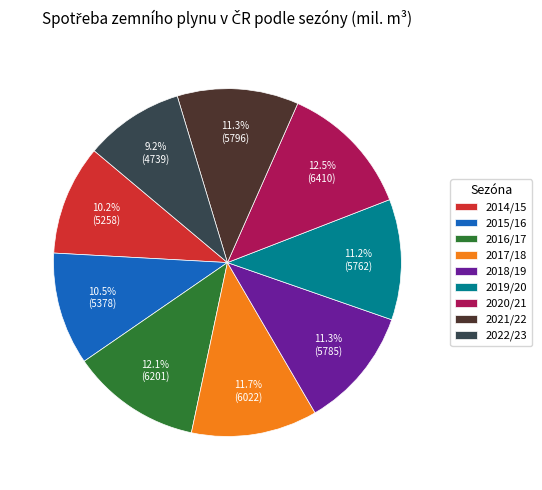

To the nearest percent, what is the average slice percentage?

11%